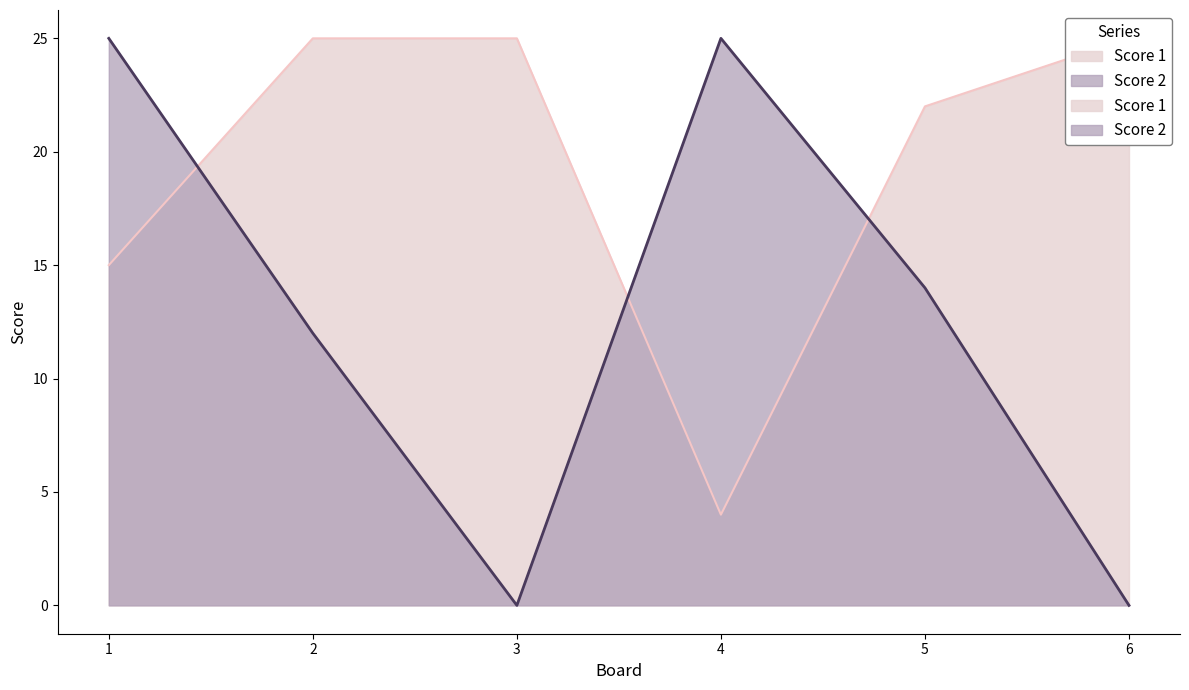

Which series ends up on top after the final intersection of Score 1 and Score 2?

Score 1